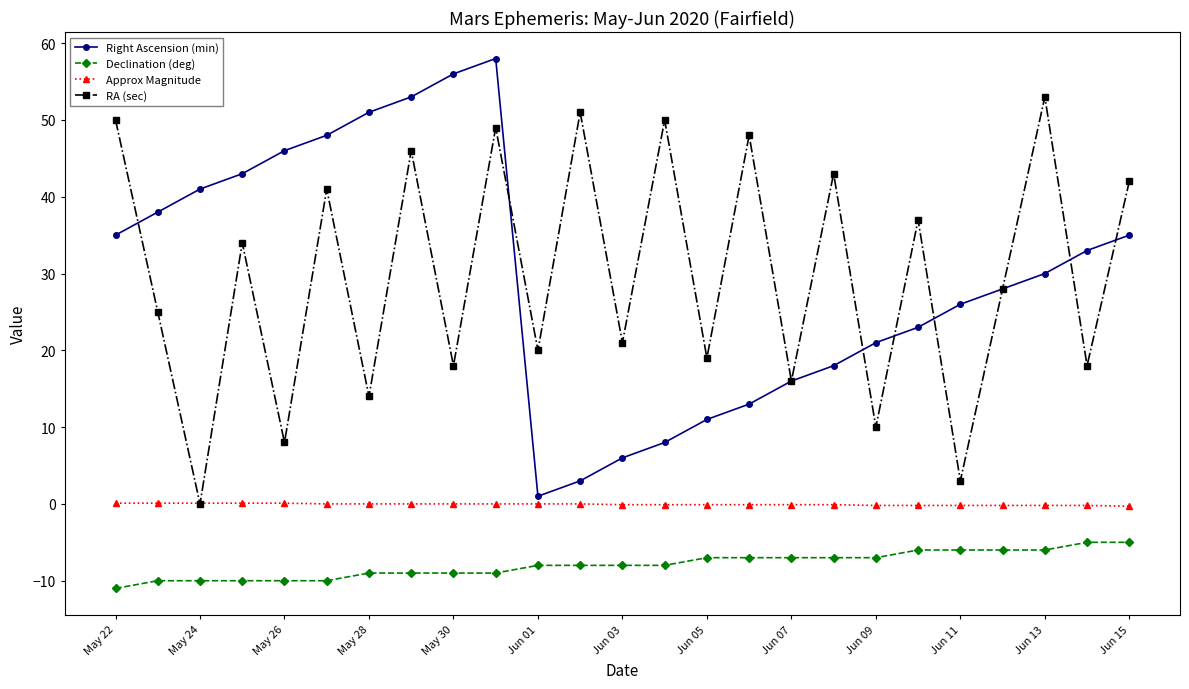

What is the minimum value shown in the chart?

-11.0